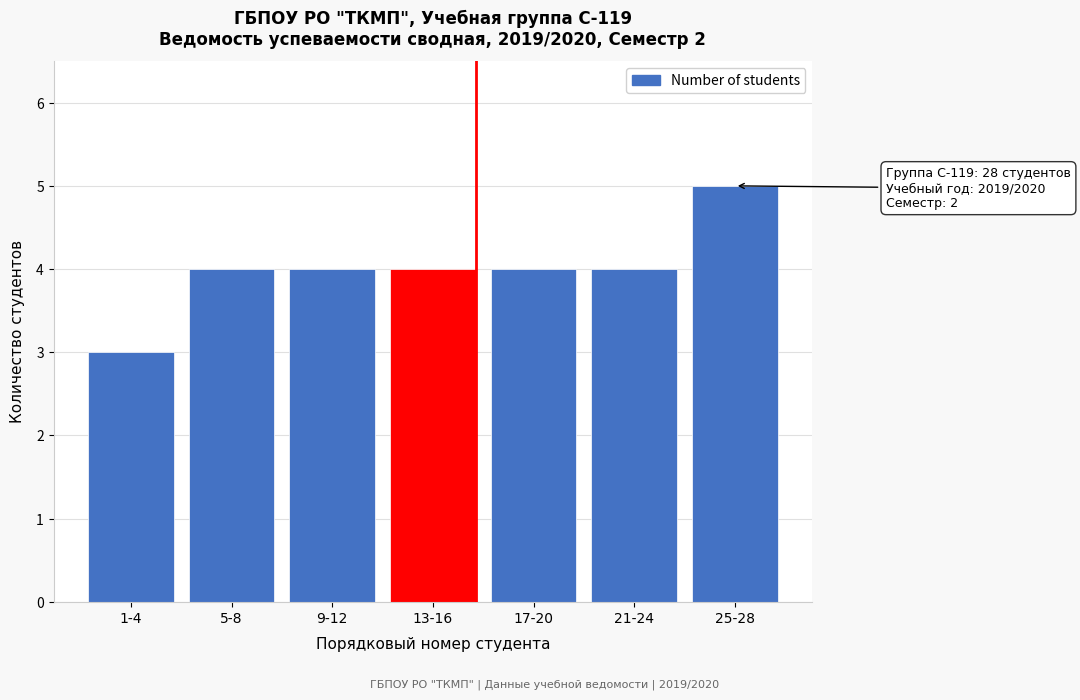

Reading left to right, transcribe all the data shown in this chart.

3	4	4	4	4	4	5